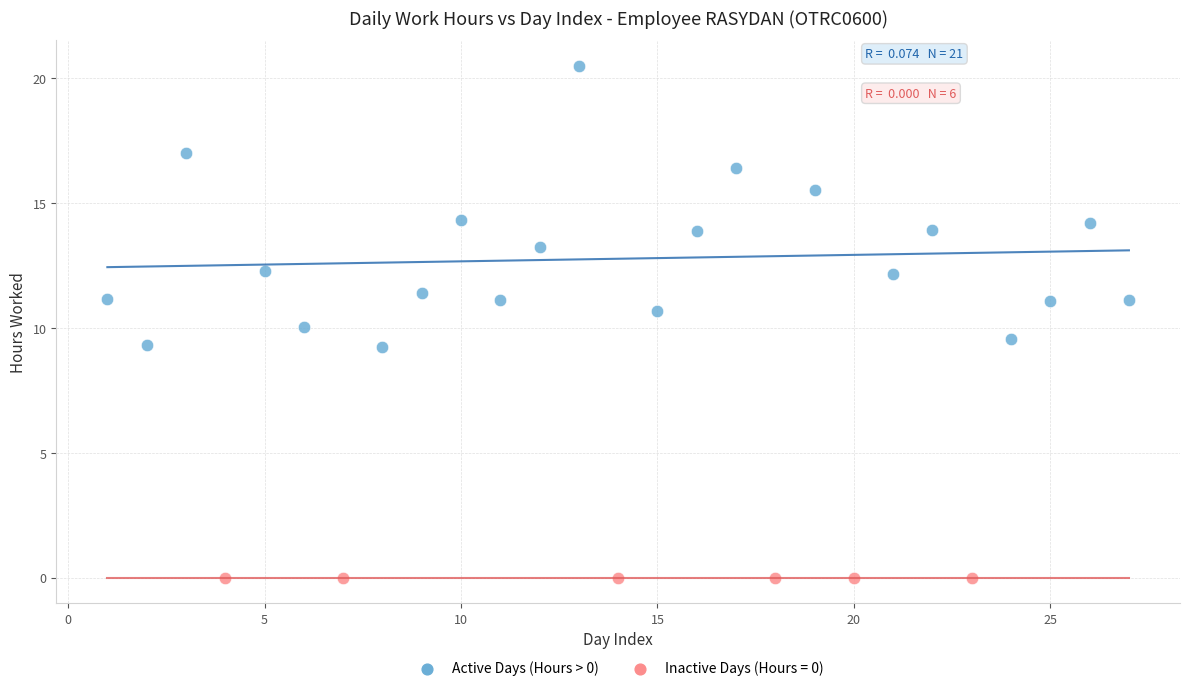

Which series reaches the minimum Y coordinate?

Inactive Days (Hours = 0)